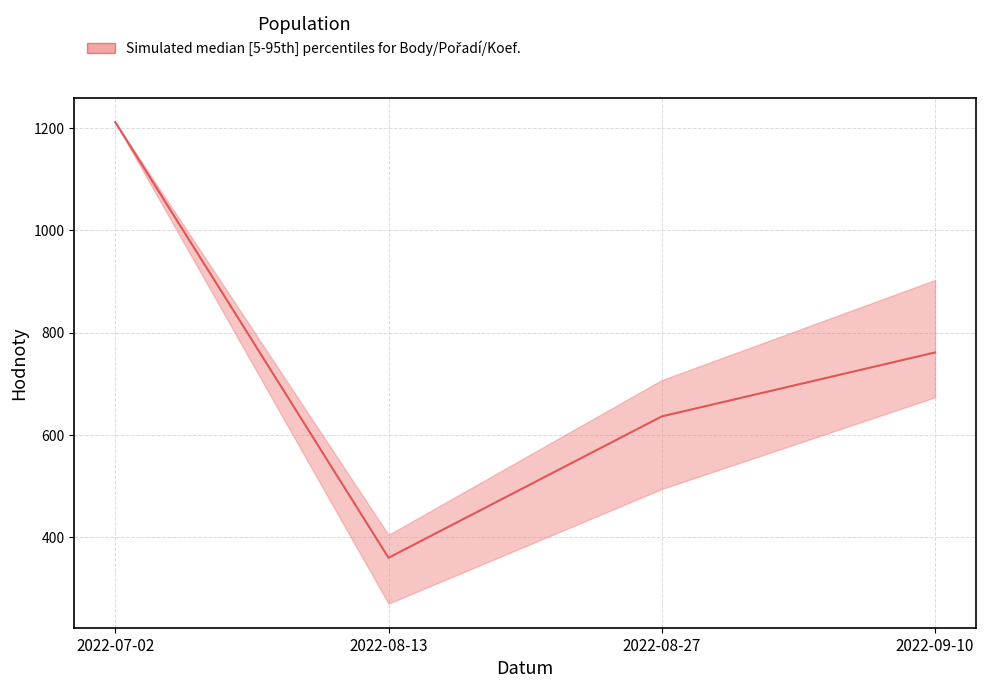

How many lines are shown in the chart?

1